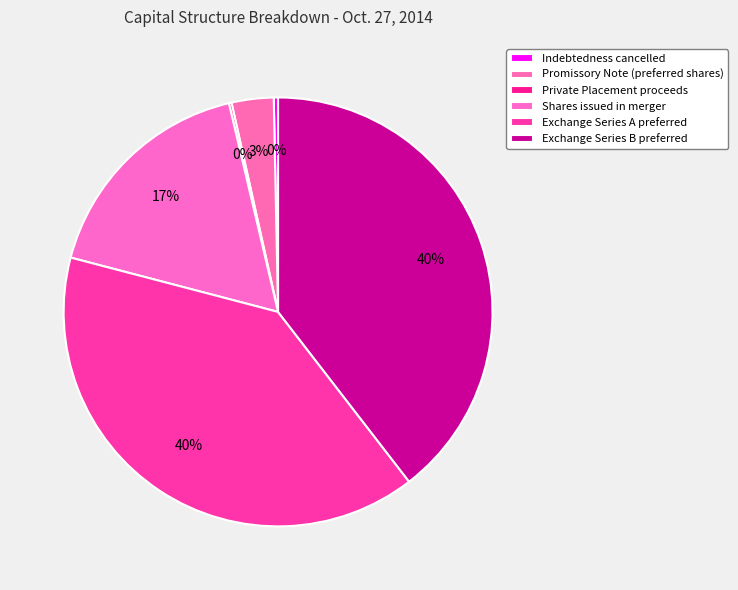

Which category has the smallest portion of the pie?

Private Placement proceeds